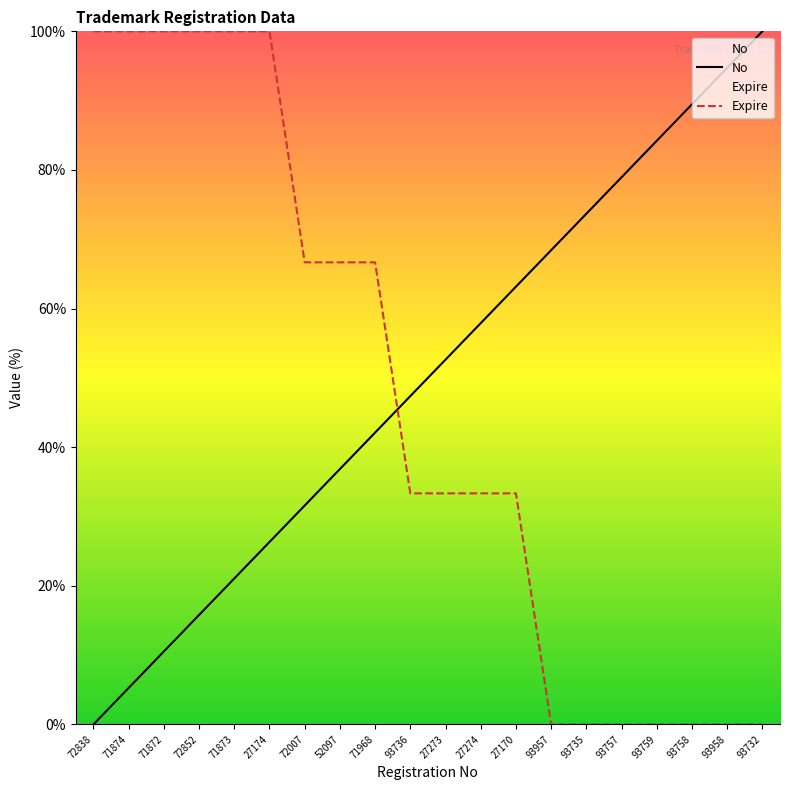

Which series has the widest spread of values?

No